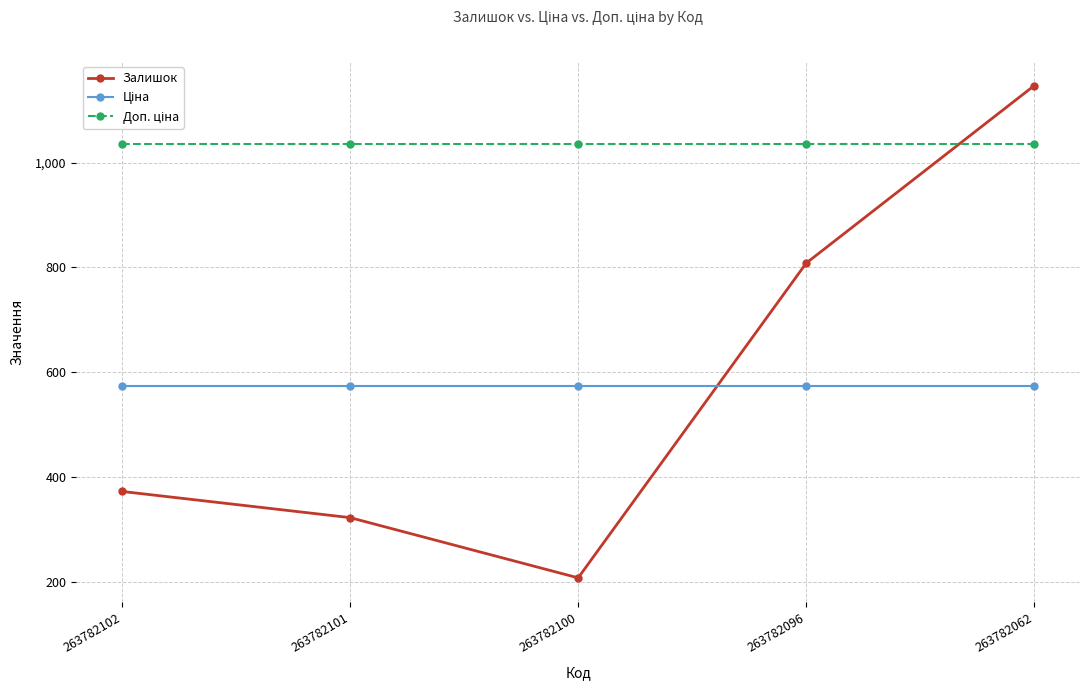

Is it true that Залишок equals 339.0 at 263782100?

False